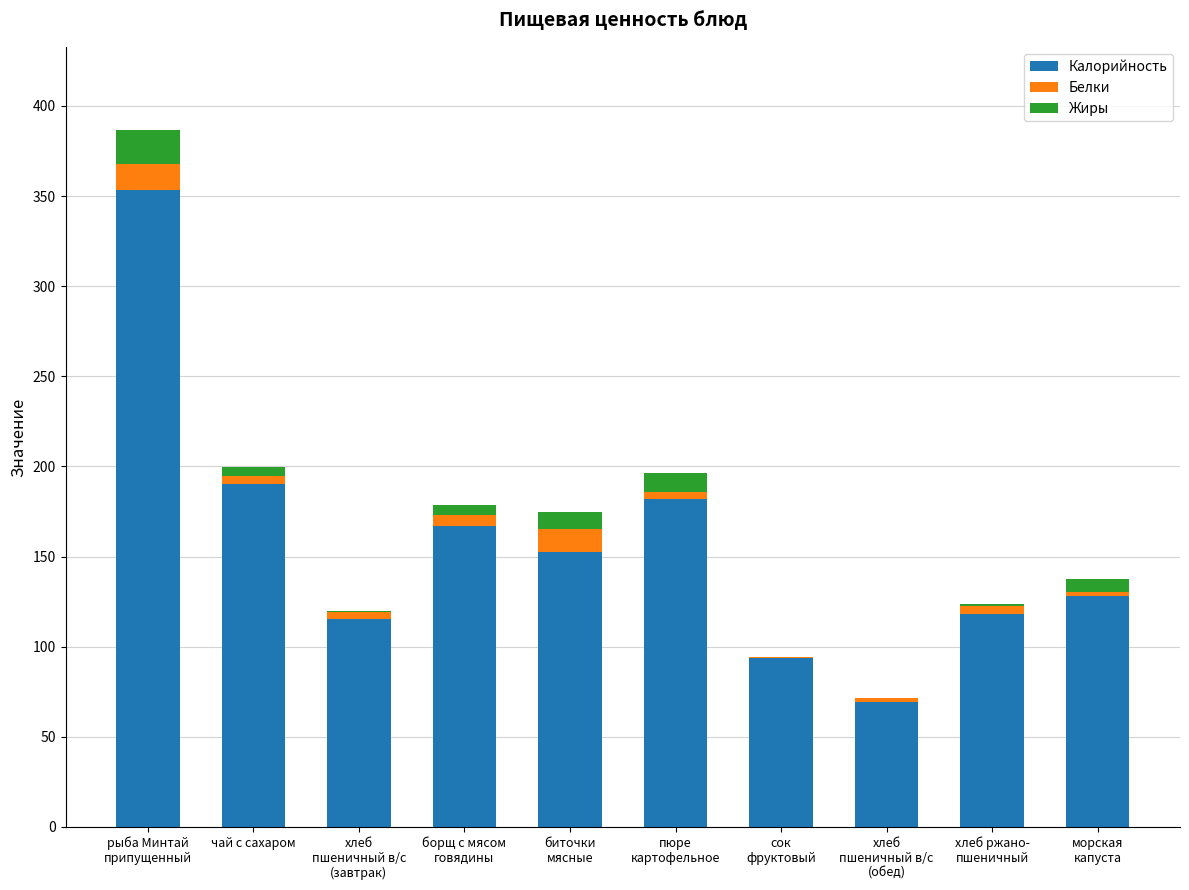

What is the highest value of the Калорийность series?

353.1